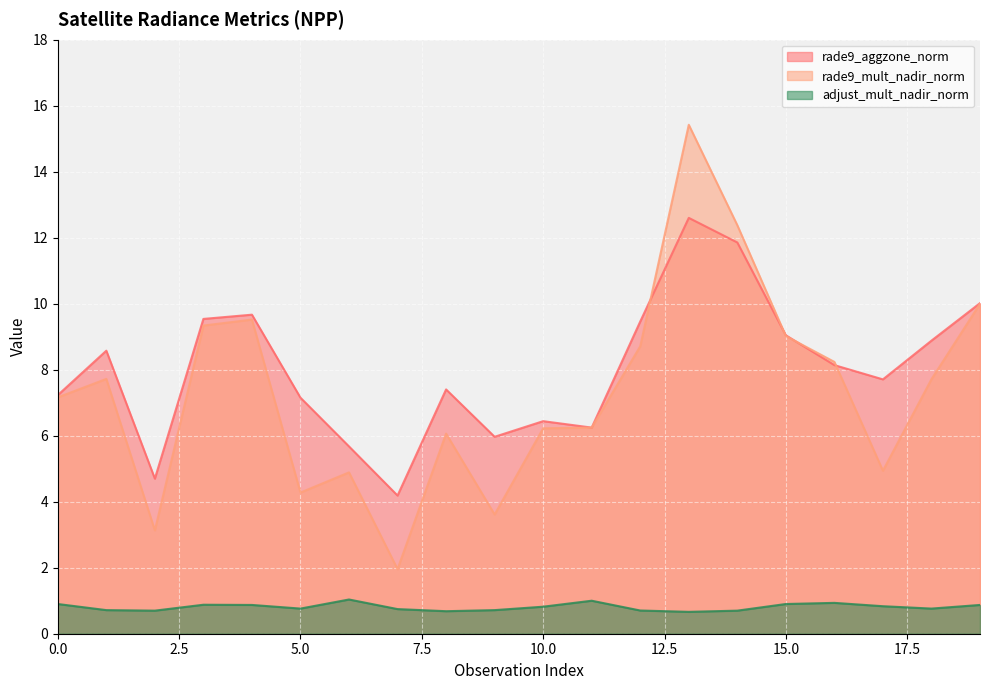

The rade9_mult_nadir_norm series shows 9.0 at 15.0. True or false?

True